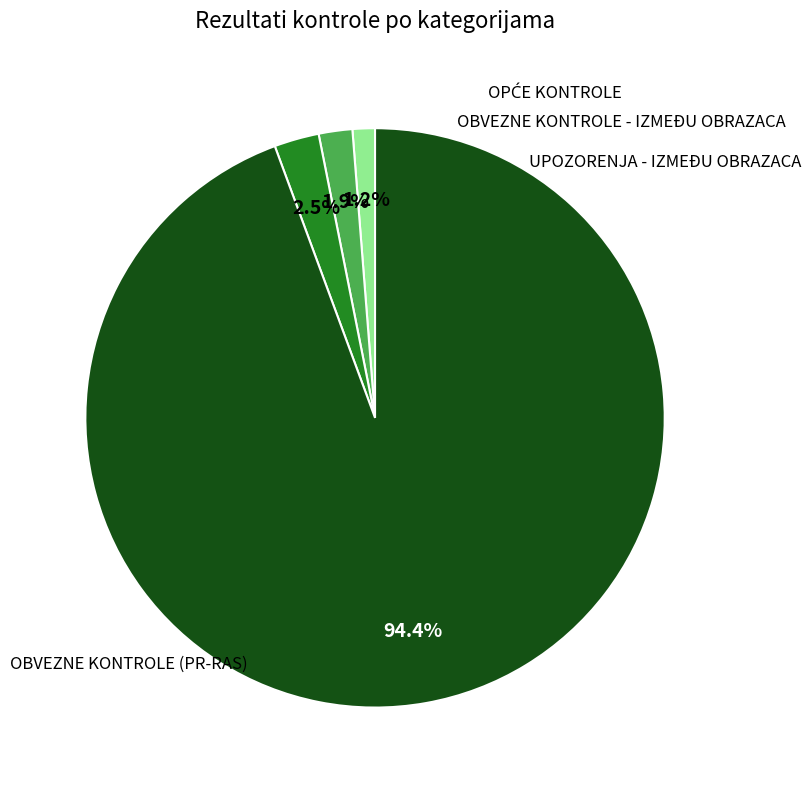

Does any single category account for the majority?

Yes